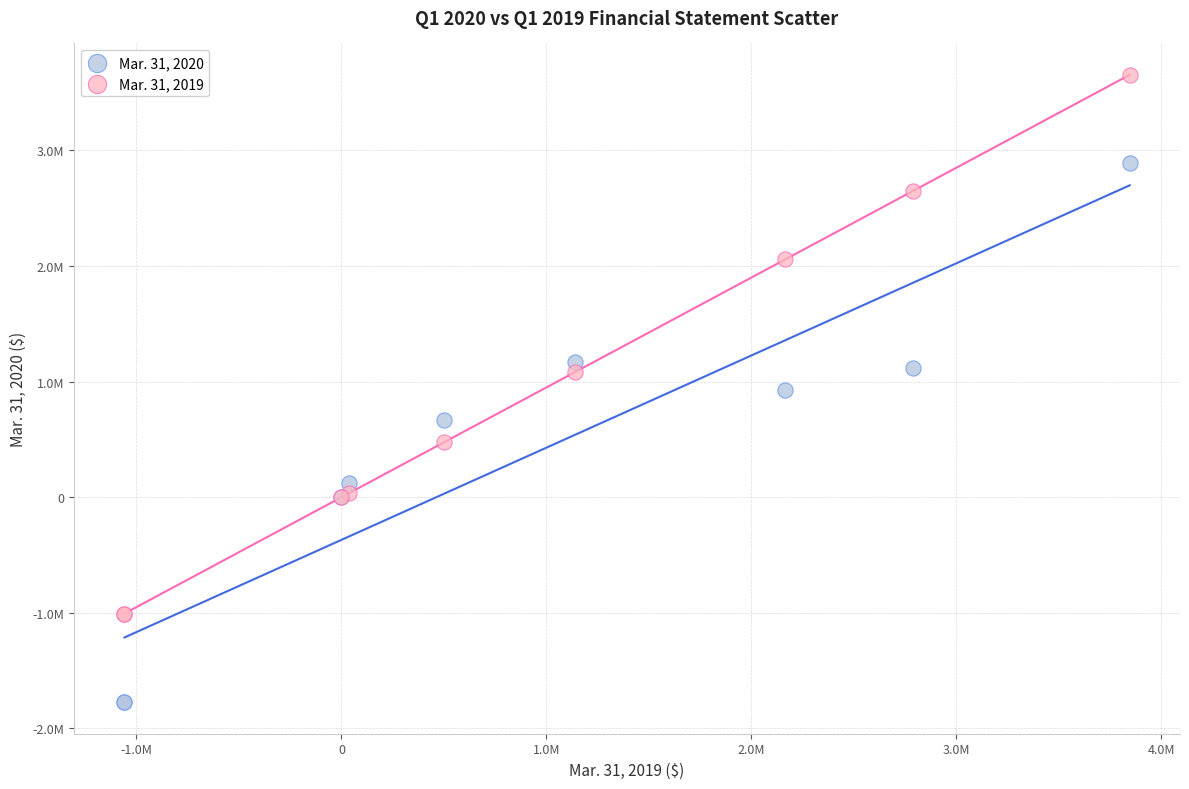

Which series contains the highest Y value?

Mar. 31, 2019